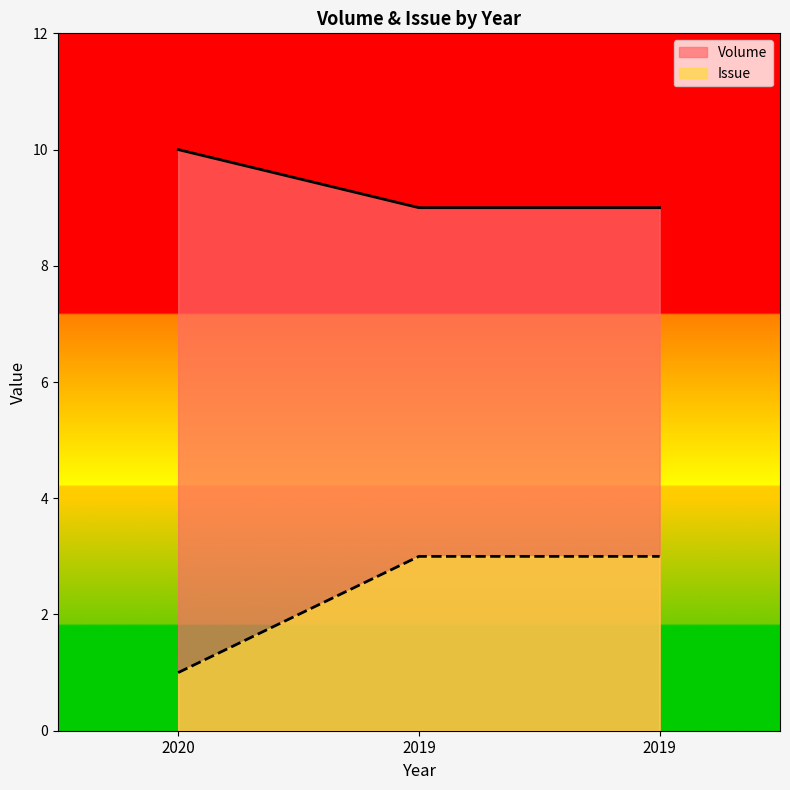

What is the difference between the maximum and minimum values in the Volume series?

1